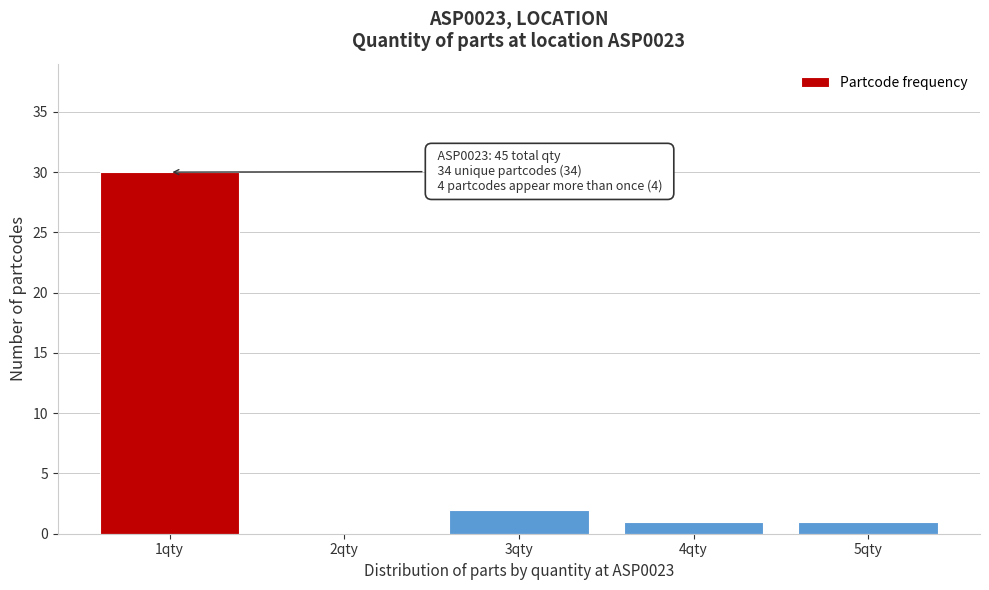

Reading left to right, list all the values displayed in this chart.

1qty=30	2qty=0	3qty=2	4qty=1	5qty=1